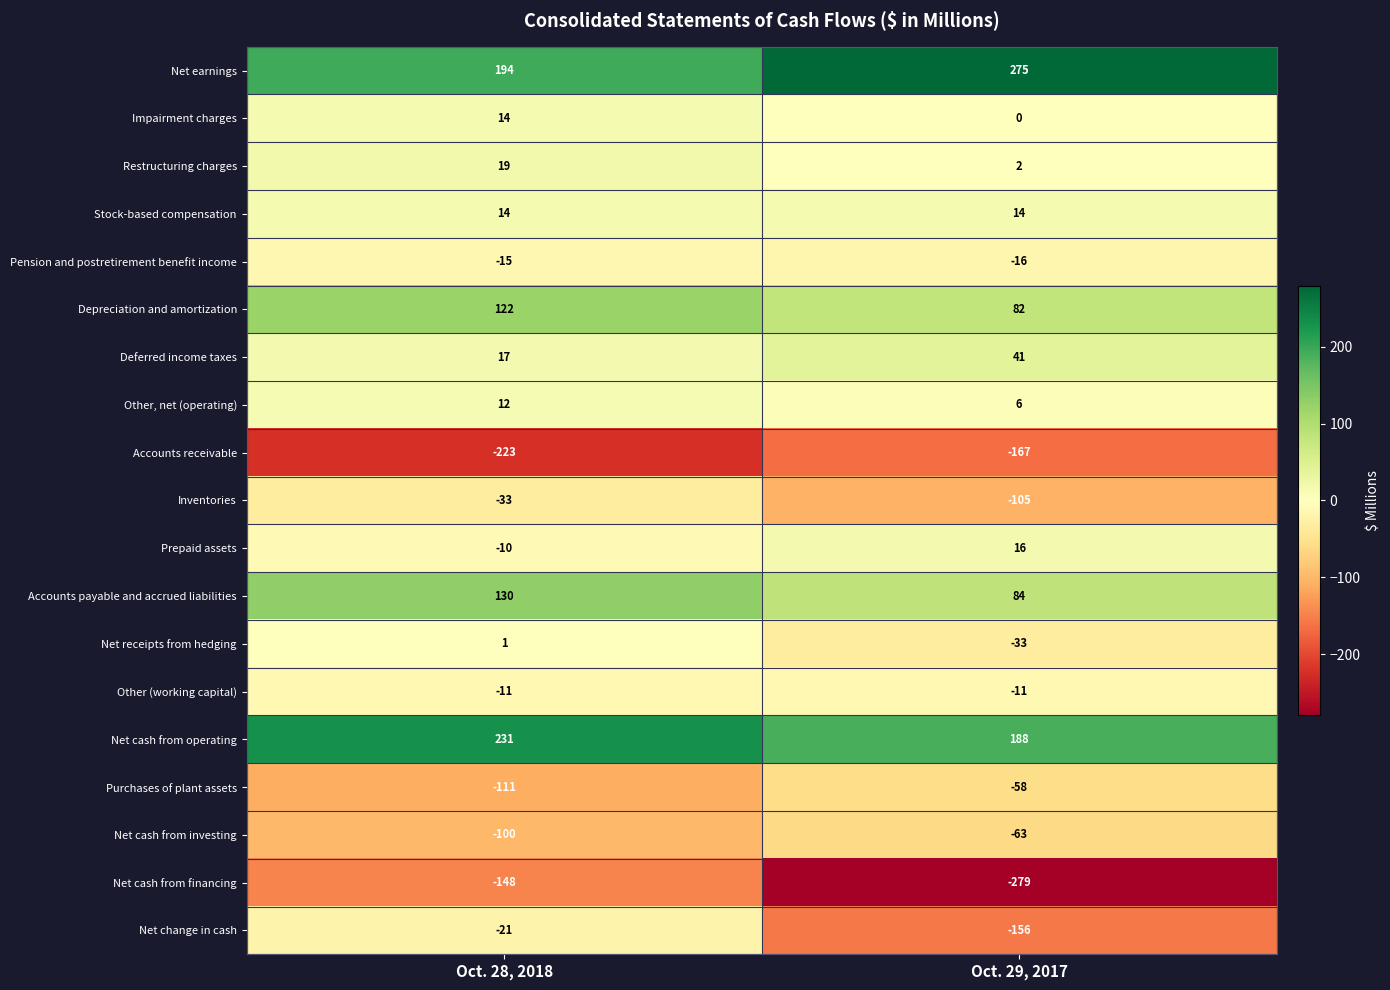

What is the total value across all series at Oct. 29, 2017?

-180